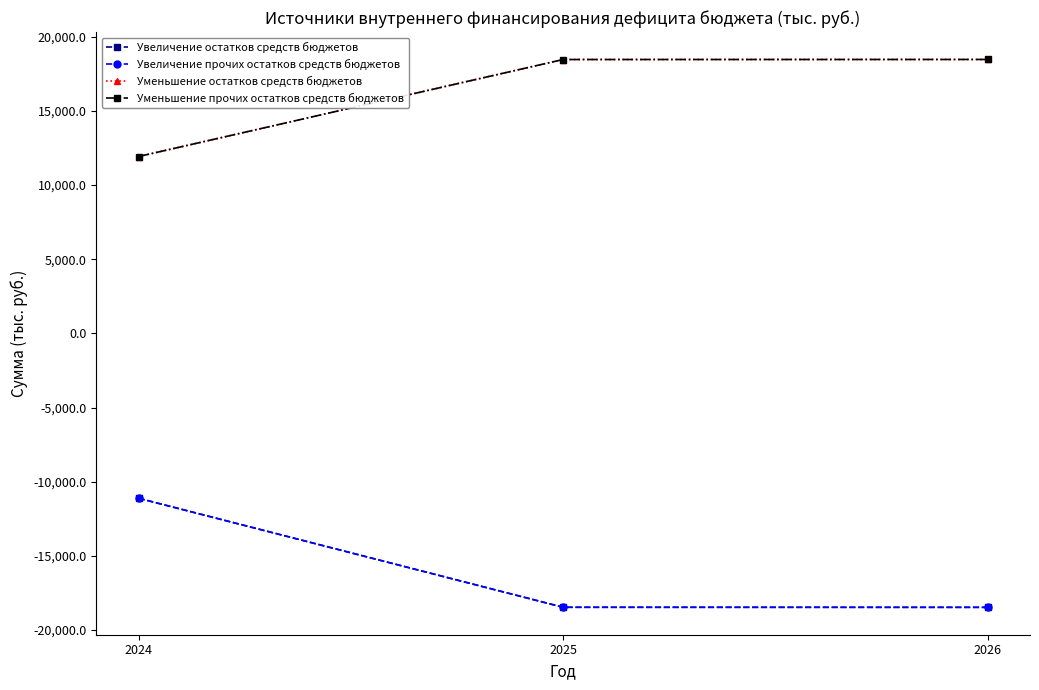

Which series has the largest range (max minus min)?

Увеличение остатков средств бюджетов